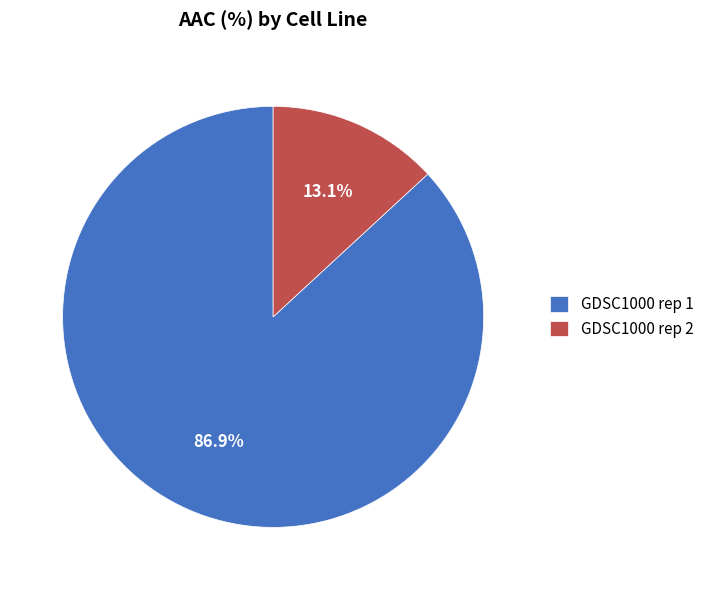

Which has a higher value, GDSC1000 rep 2 or GDSC1000 rep 1?

GDSC1000 rep 1